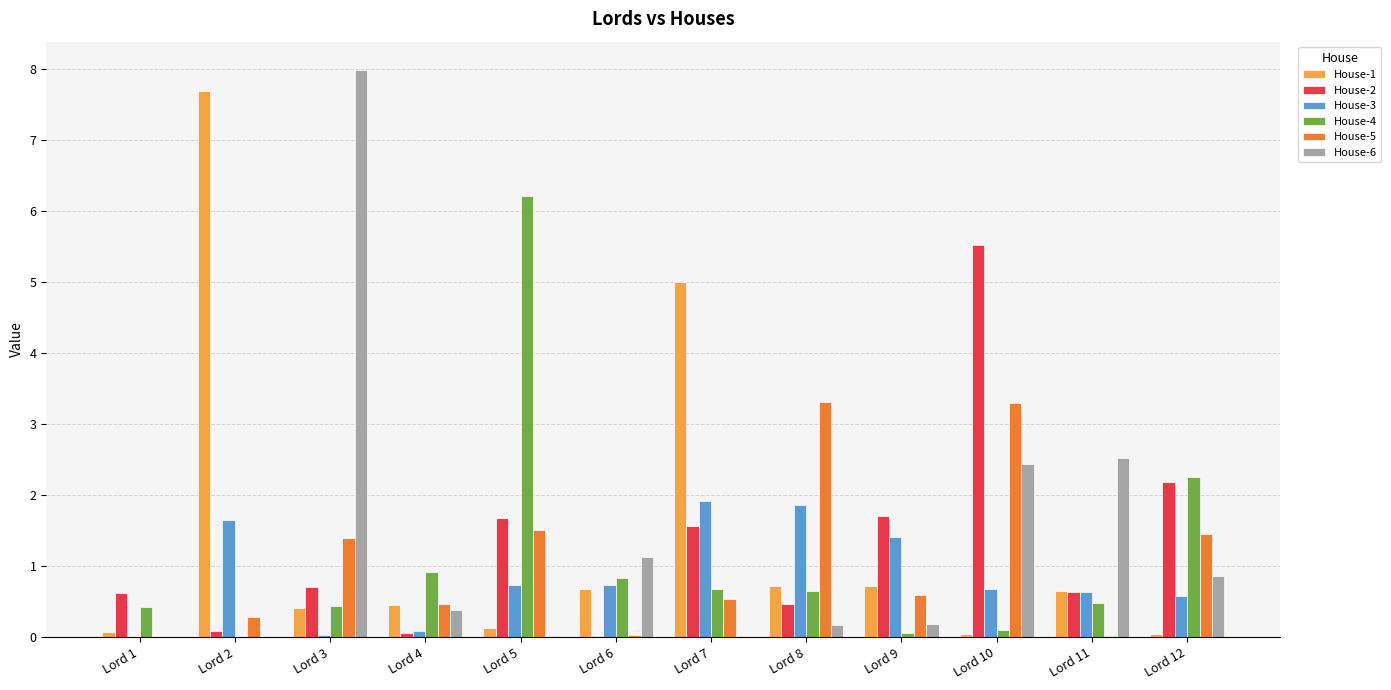

True or false: House-5 has a value of 0.5 at Lord 7.

True